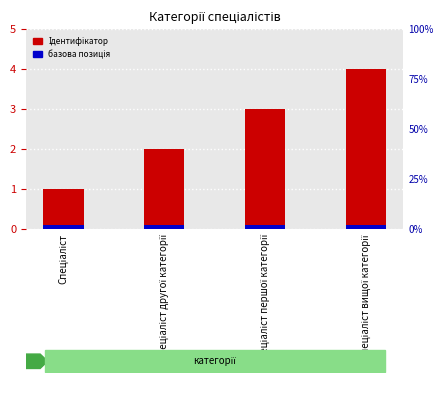

Which label corresponds to the smallest value in the chart?

Спеціаліст